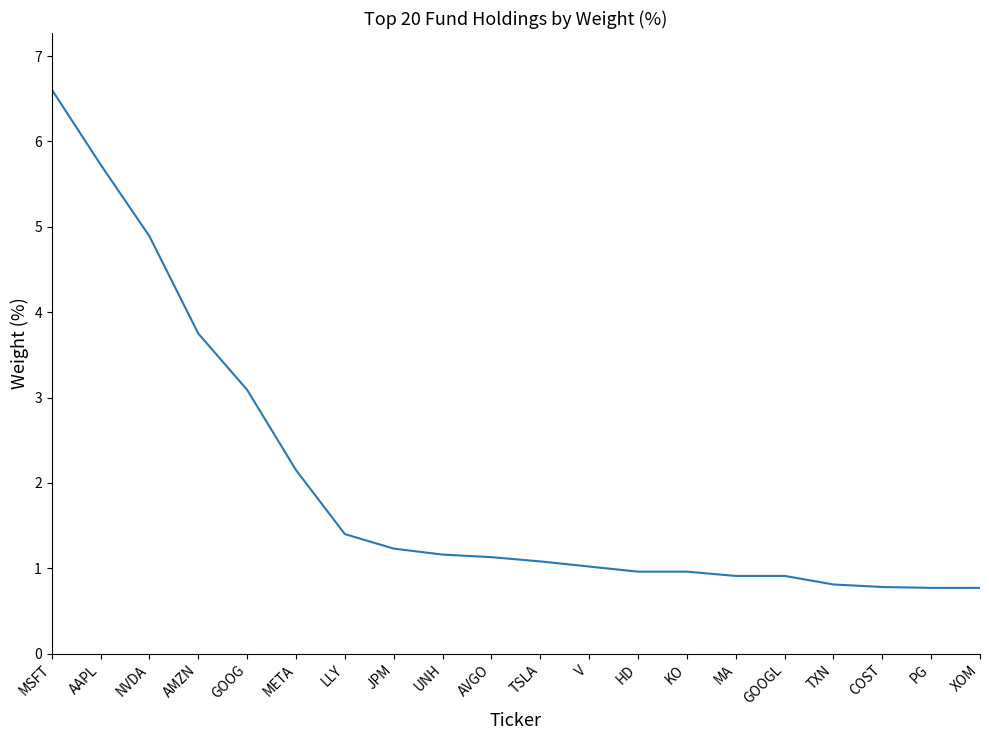

At which label is the value closest to 3?

GOOG